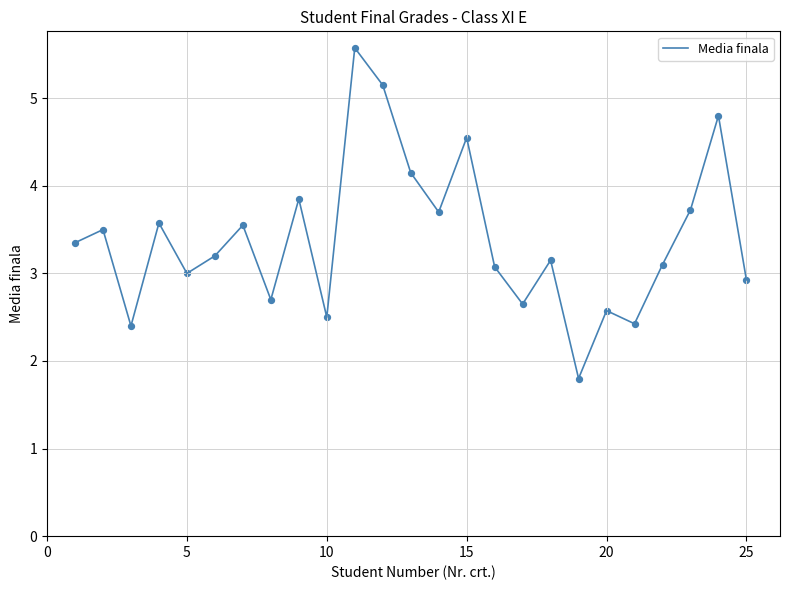

What is the smallest value displayed?

1.8